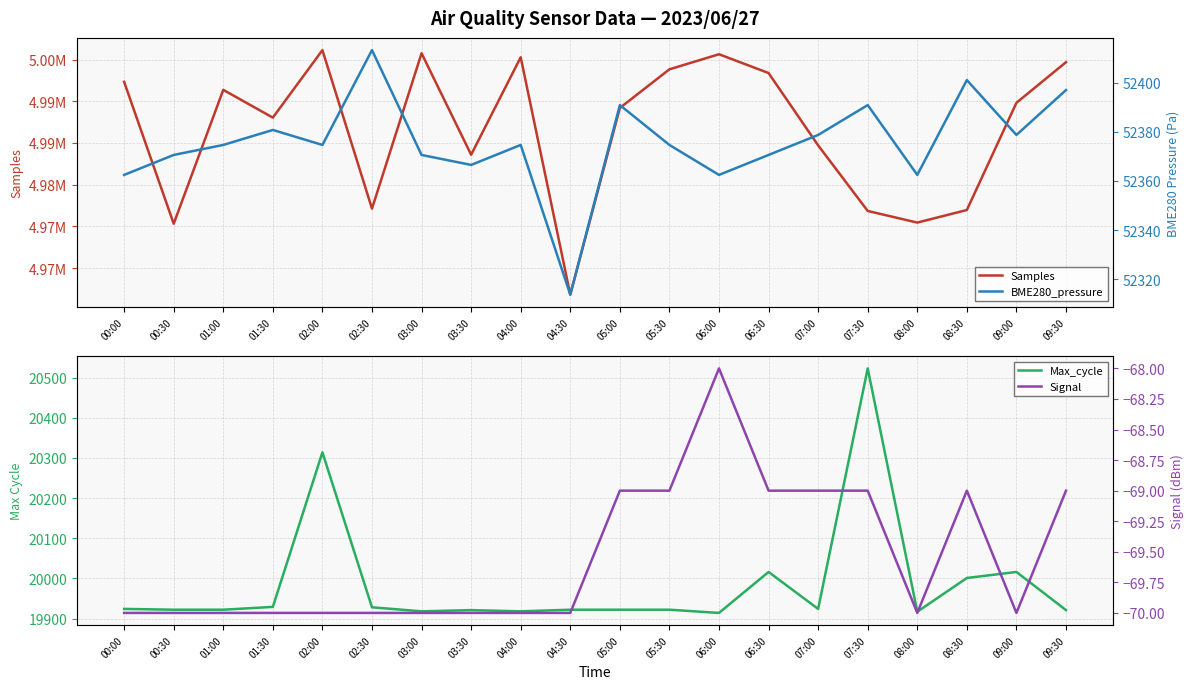

What position from the right is 08:00?

4